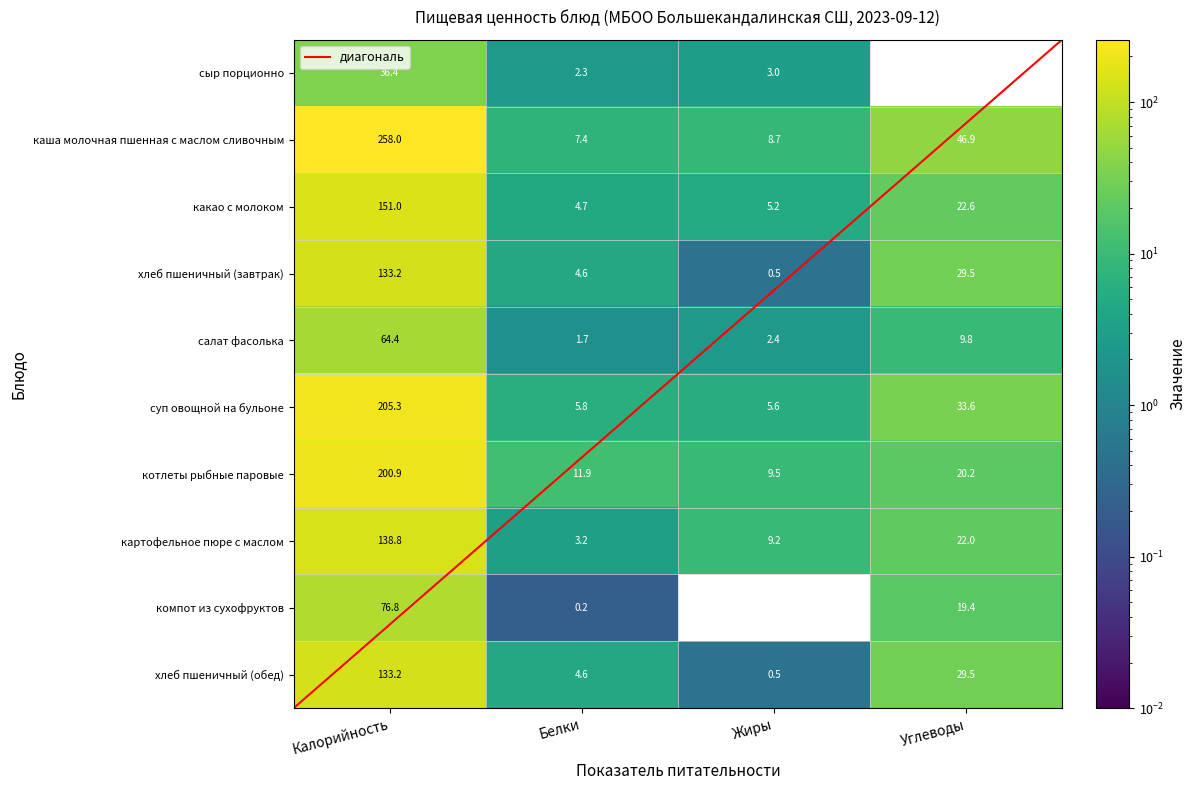

At which label does картофельное пюре с маслом first exceed 22?

Калорийность